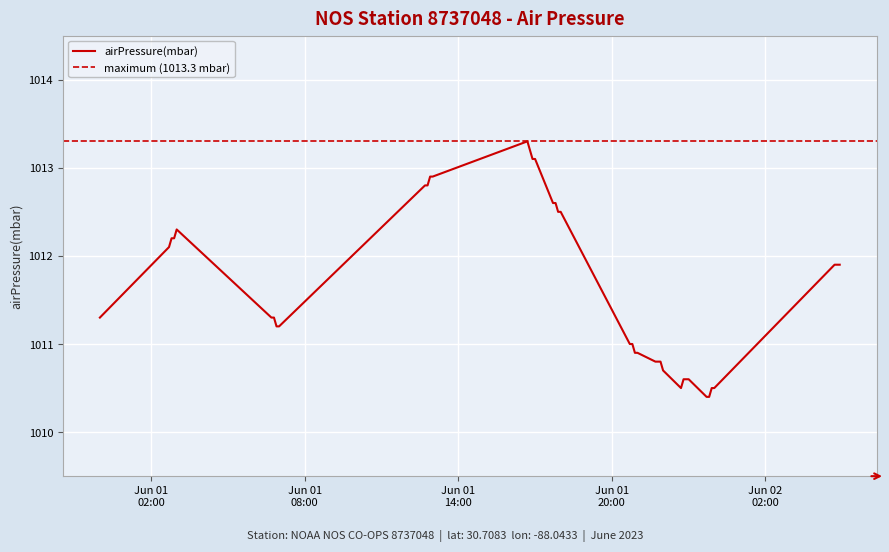

How many lines are shown in the chart?

1